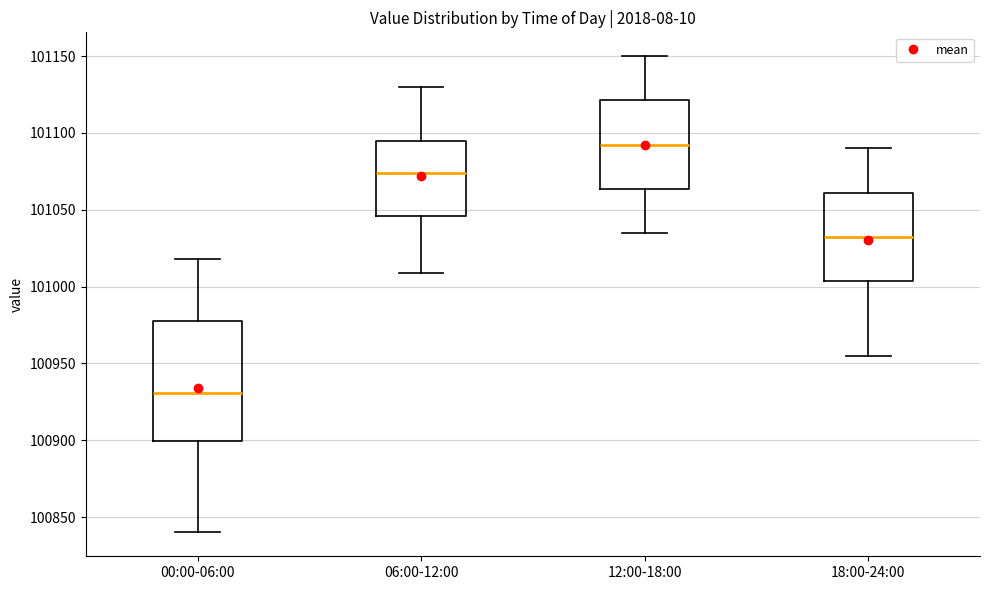

Reading left to right, transcribe this box plot: for each box, give where its median line is, the range the box spans, and where its two whiskers end, as read against the y-axis. The values are not printed on the chart, so give them approximately, as read against the axis.

00:00-06:00: median 100930, box 100900 to 100980, whiskers 100840 to 101020
06:00-12:00: median 101075, box 101045 to 101095, whiskers 101010 to 101130
12:00-18:00: median 101095, box 101065 to 101120, whiskers 101035 to 101150
18:00-24:00: median 101035, box 101005 to 101060, whiskers 100955 to 101090